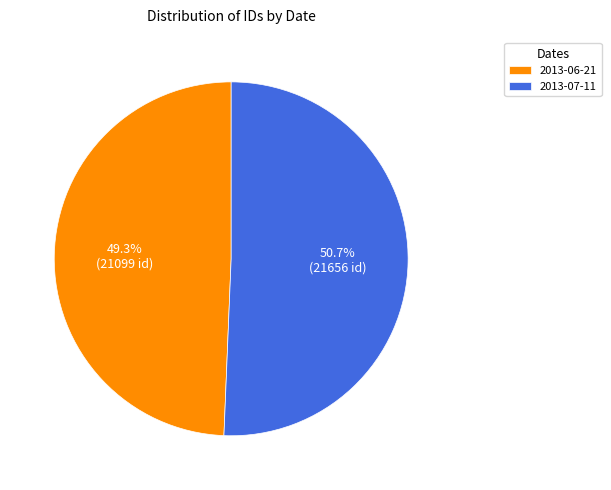

To the nearest percent, what portion does 2013-06-21 represent?

49%